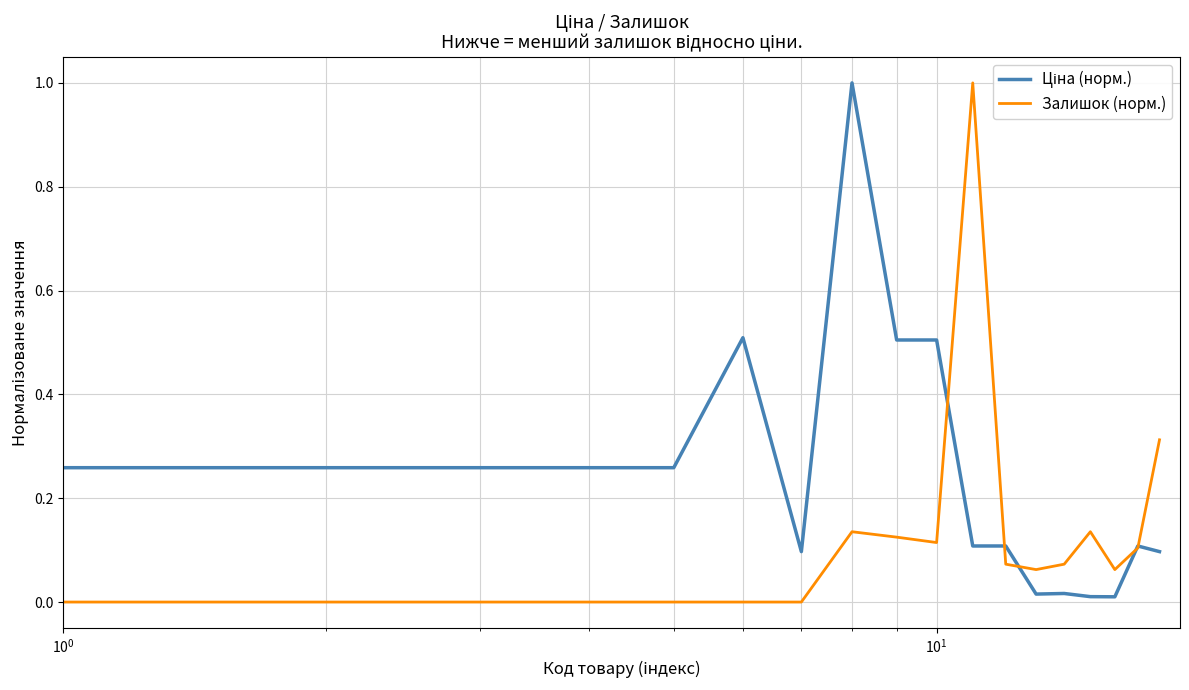

What is the greatest value displayed?

1.0